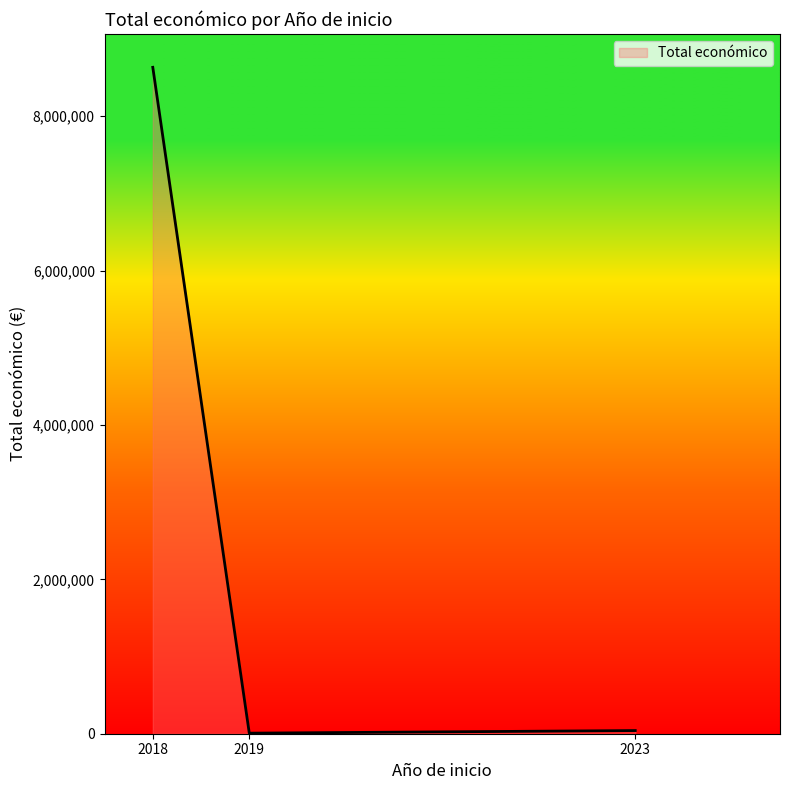

What is the average value?

2894209